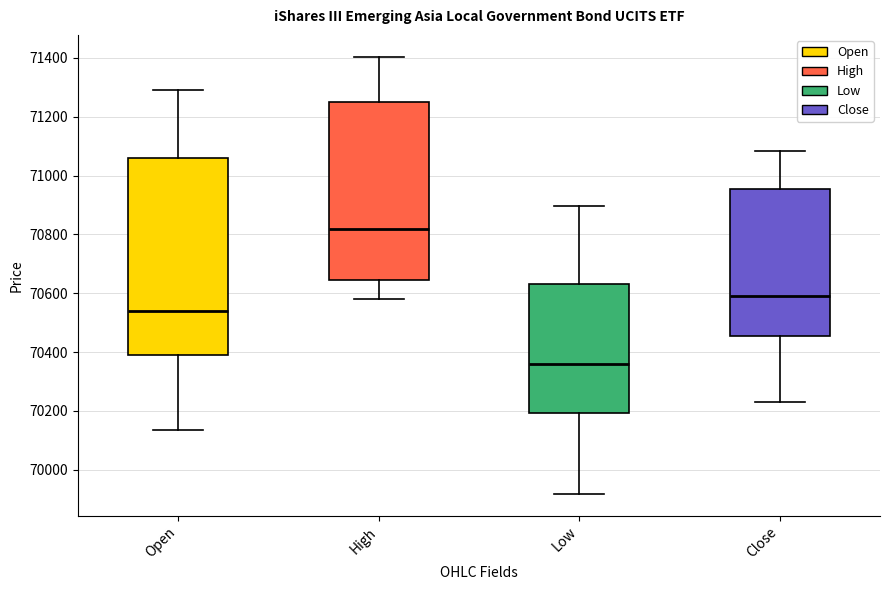

Where is the lower edge of the box for High on the y-axis? The values are not printed on the chart, so give them approximately, as read against the axis.

70640